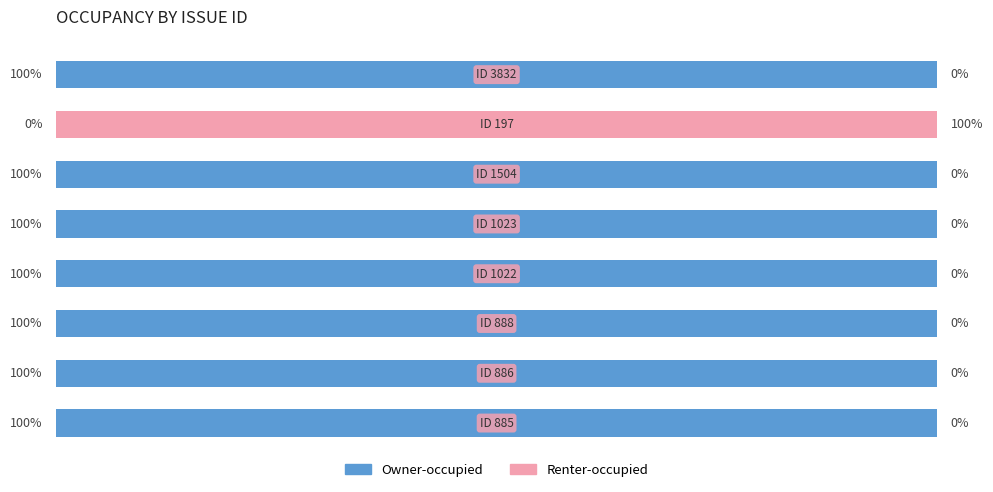

What are all the series names shown in the legend?

Owner-occupied, Renter-occupied